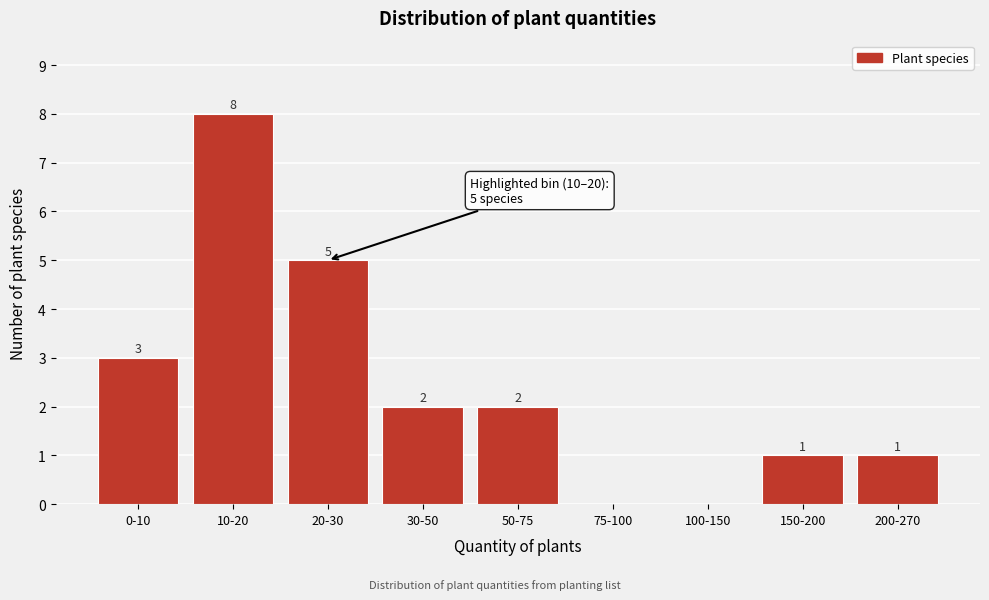

Reading left to right, what are all the values shown in this chart?

0-10=3	10-20=8	20-30=5	30-50=2	50-75=2	75-100=0	100-150=0	150-200=1	200-270=1